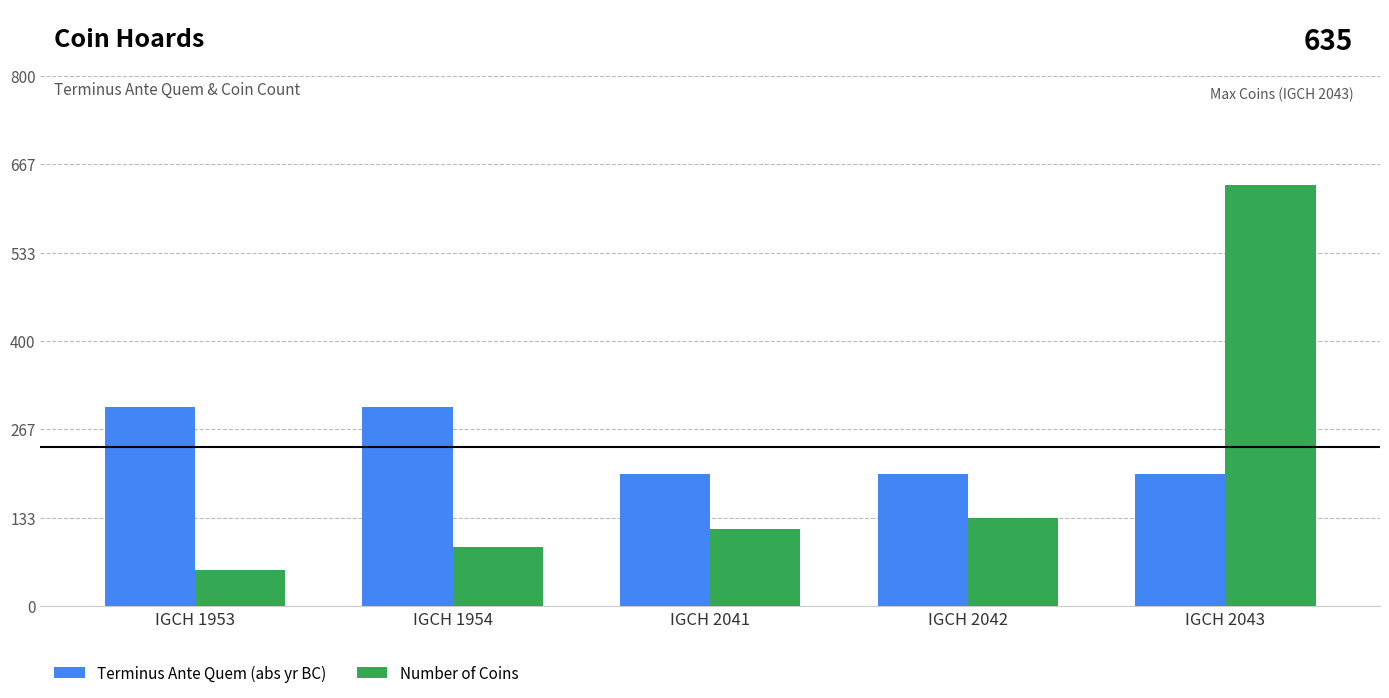

What is the difference between the second highest and minimum values in the Terminus Ante Quem (abs yr BC) series?

100